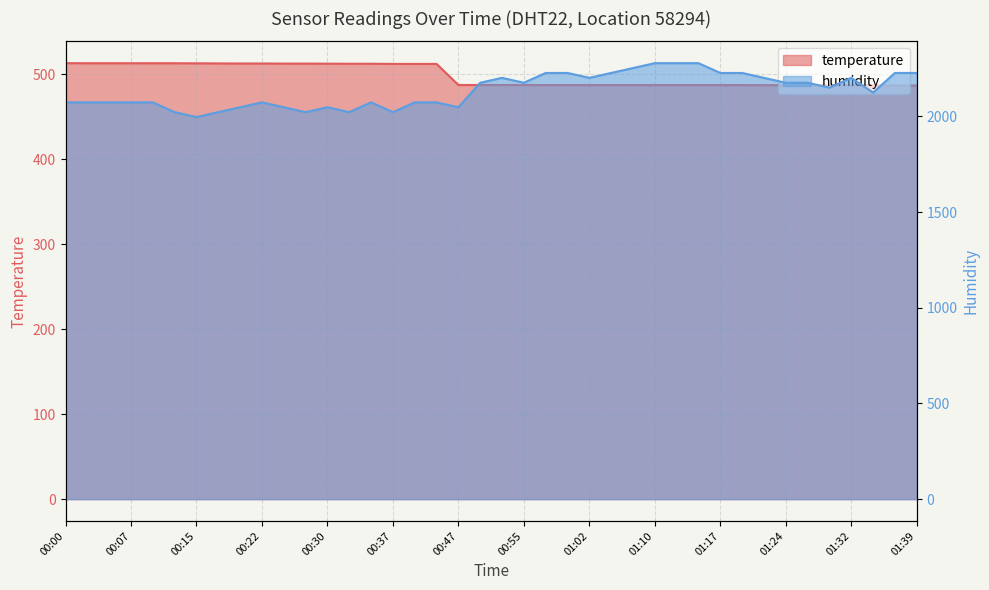

What is the smallest value displayed?

486.6